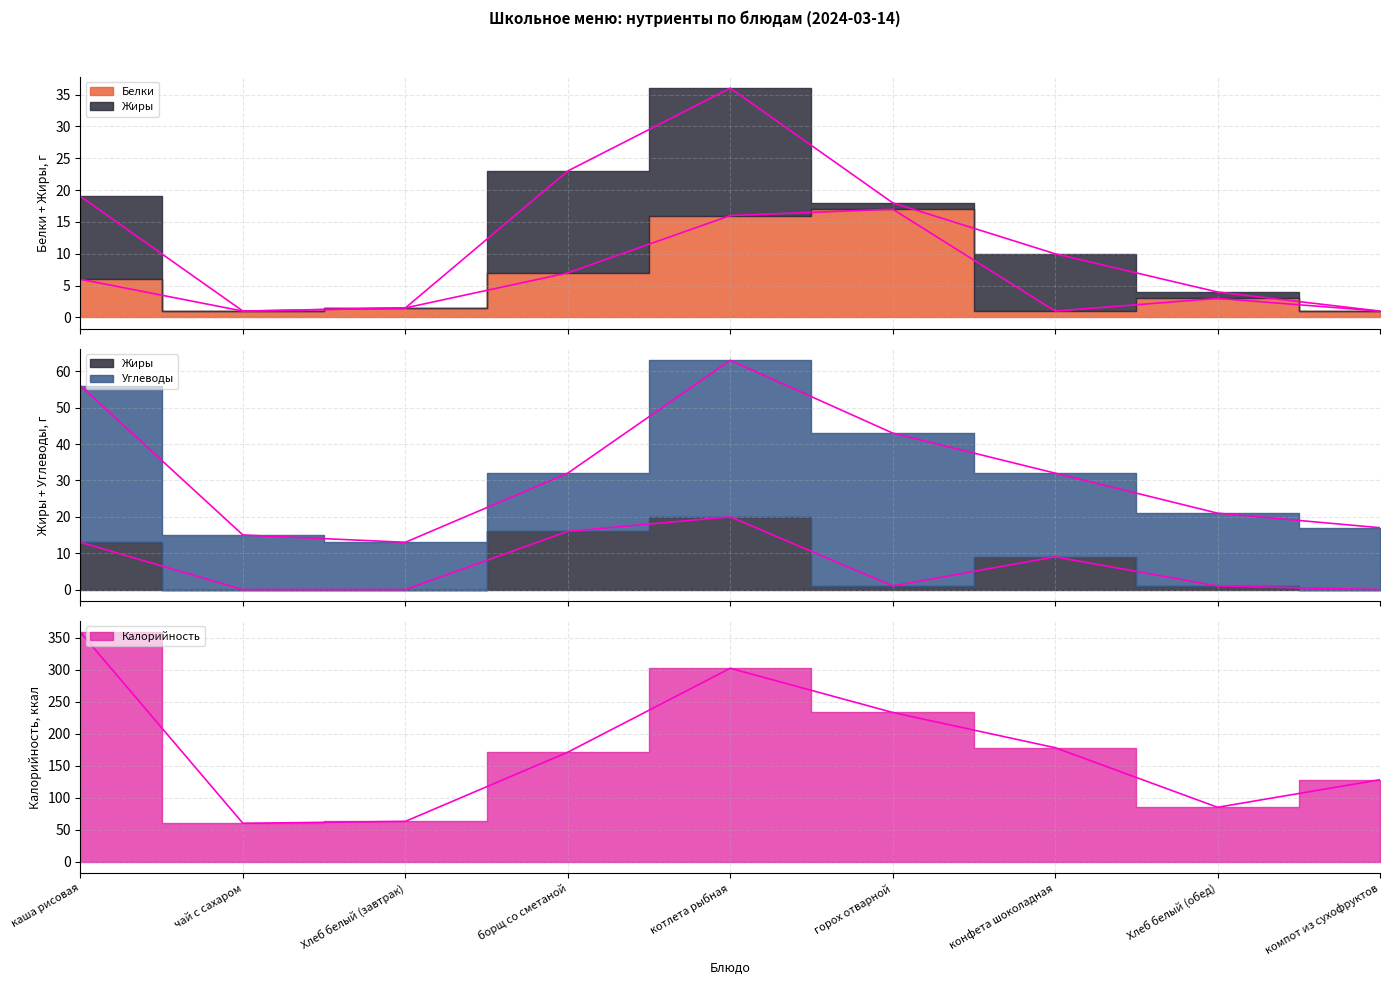

How many interior local valleys does the Жиры series have?

1